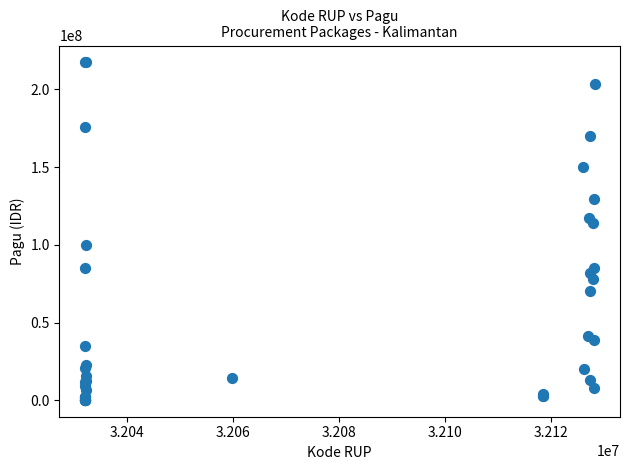

What Y value in the scatter plot is closest to 108830000?

114296000